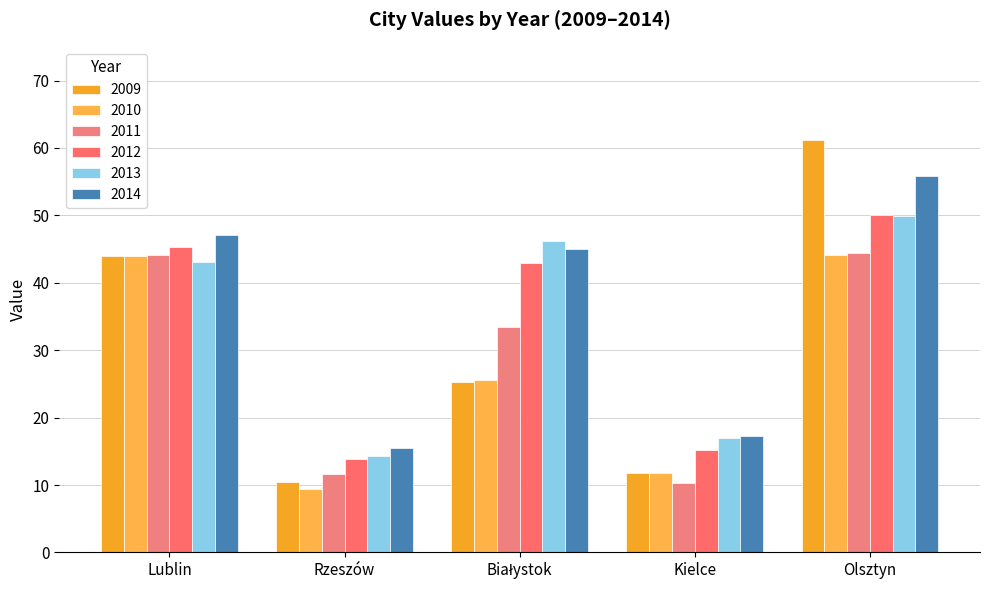

What is the label of the 1st bar from the right?

Olsztyn